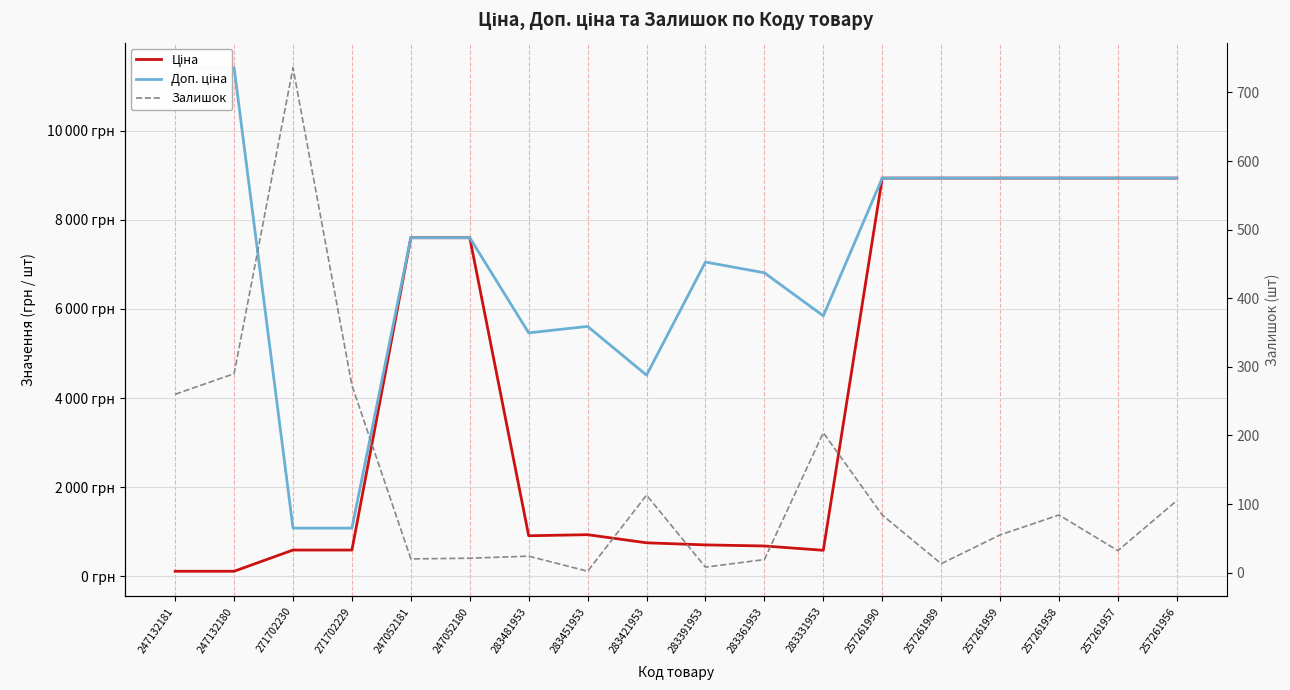

How many lines are shown in the chart?

3